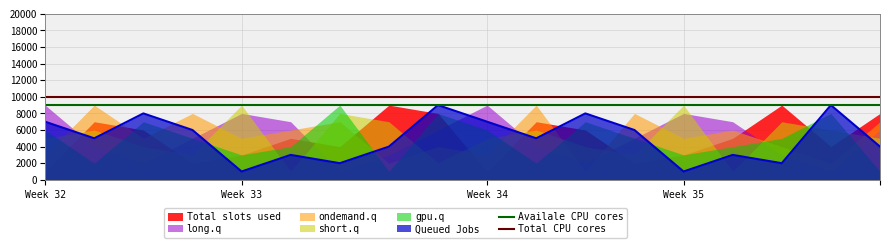

What is the sum of all Total CPU cores values?

20000